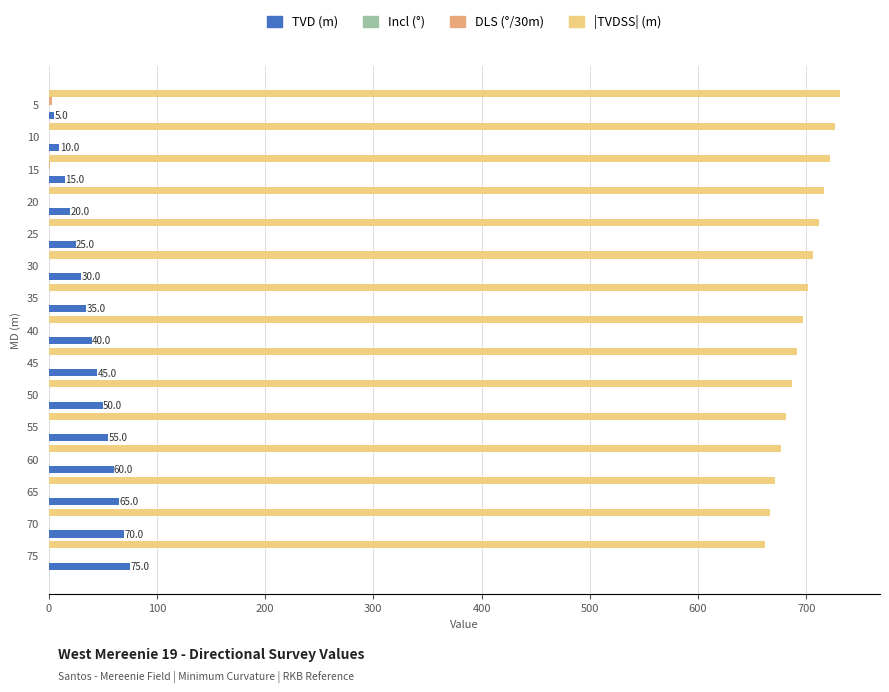

What is the sum of all TVD (m) values?

600.0